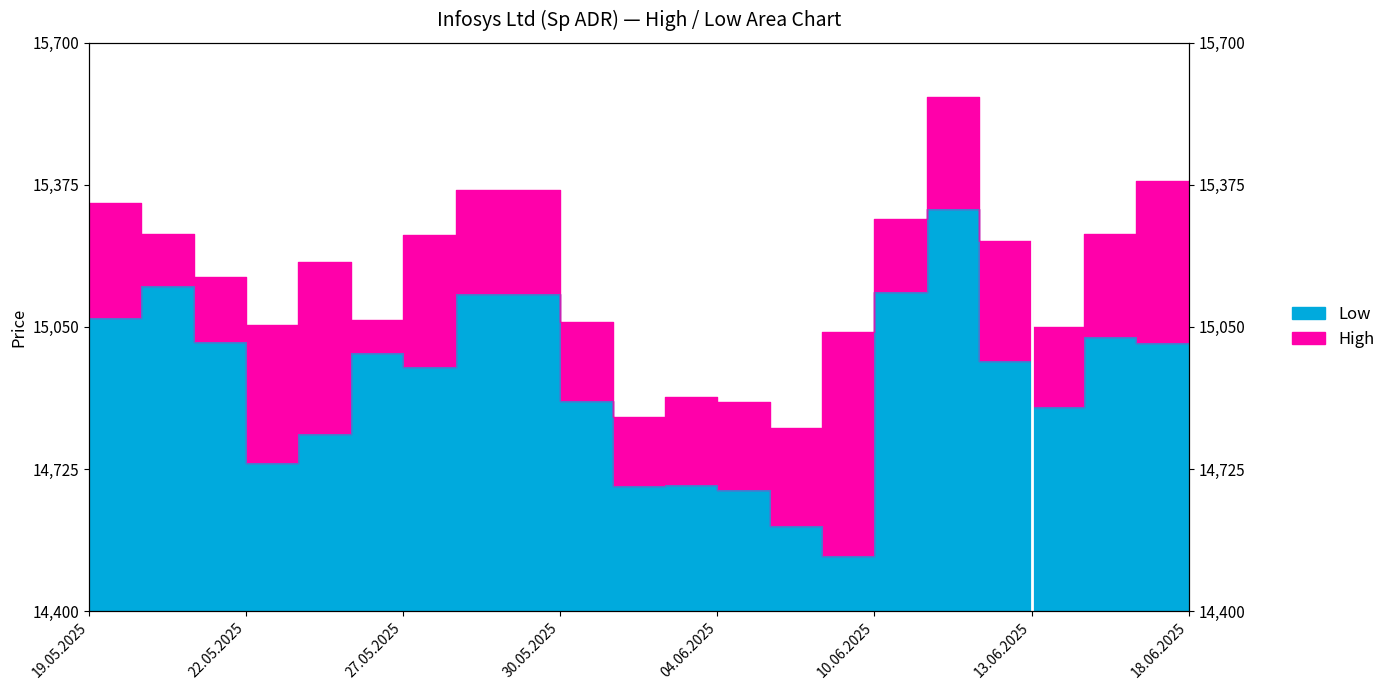

What are all the series names shown in the legend?

Low, High